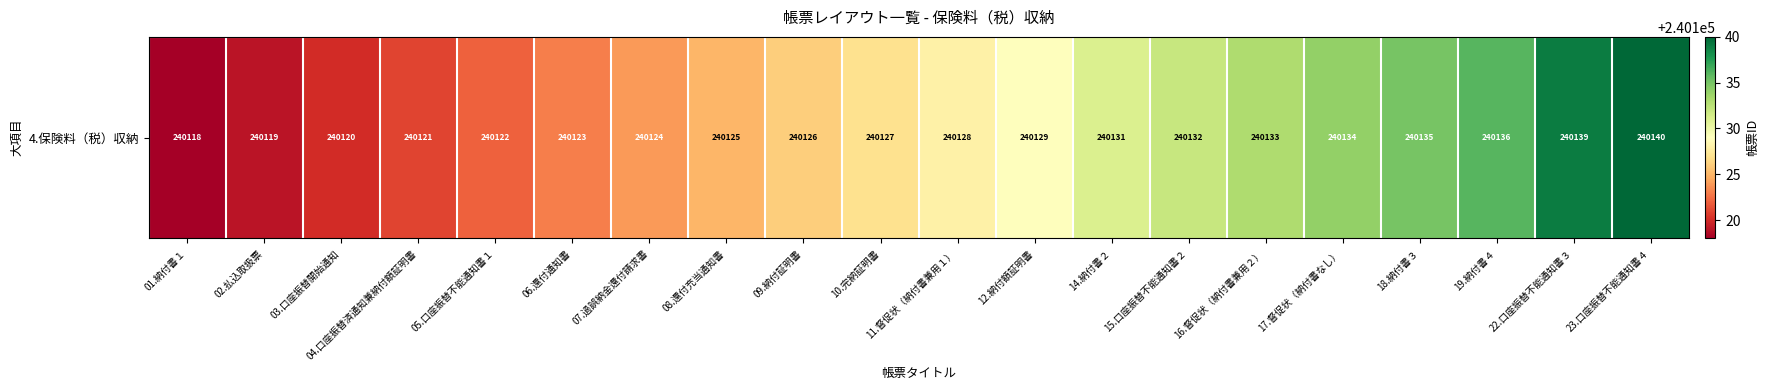

Rank the categories by value from lowest to highest.

01.納付書１, 02.払込取扱票, 03.口座振替開始通知, 04.口座振替済通知兼納付額証明書, 05.口座振替不能通知書１, 06.還付通知書, 07.過誤納金還付請求書, 08.還付充当通知書, 09.納付証明書, 10.完納証明書, 11.督促状（納付書兼用１）, 12.納付額証明書, 14.納付書２, 15.口座振替不能通知書２, 16.督促状（納付書兼用２）, 17.督促状（納付書なし）, 18.納付書３, 19.納付書４, 22.口座振替不能通知書３, 23.口座振替不能通知書４